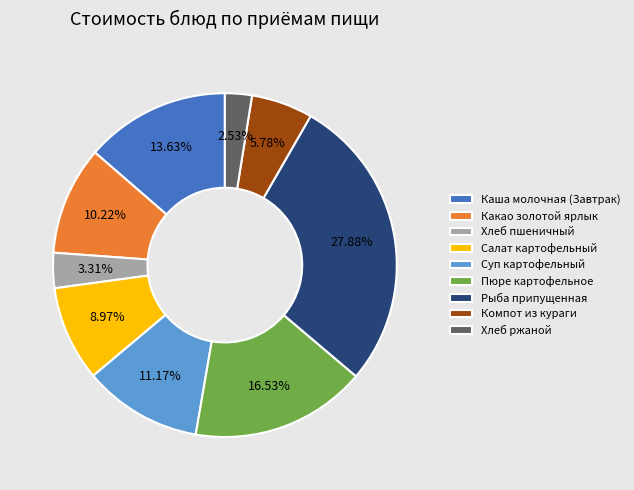

Which category has the smallest portion of the pie?

Хлеб ржаной